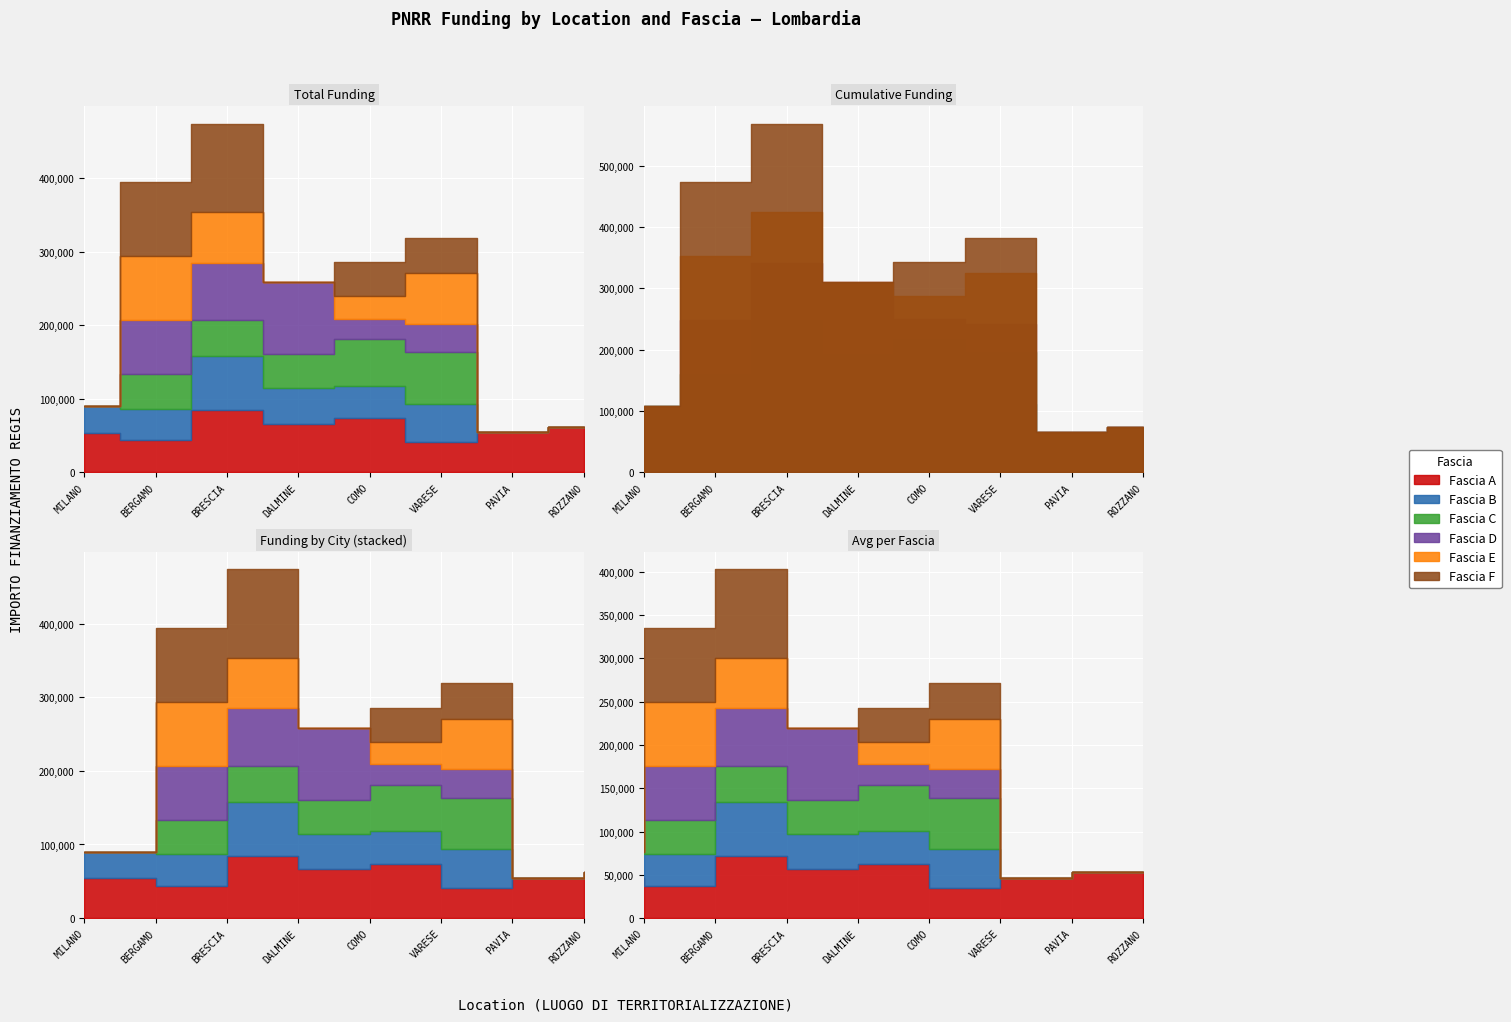

How many series are shown in this chart?

6